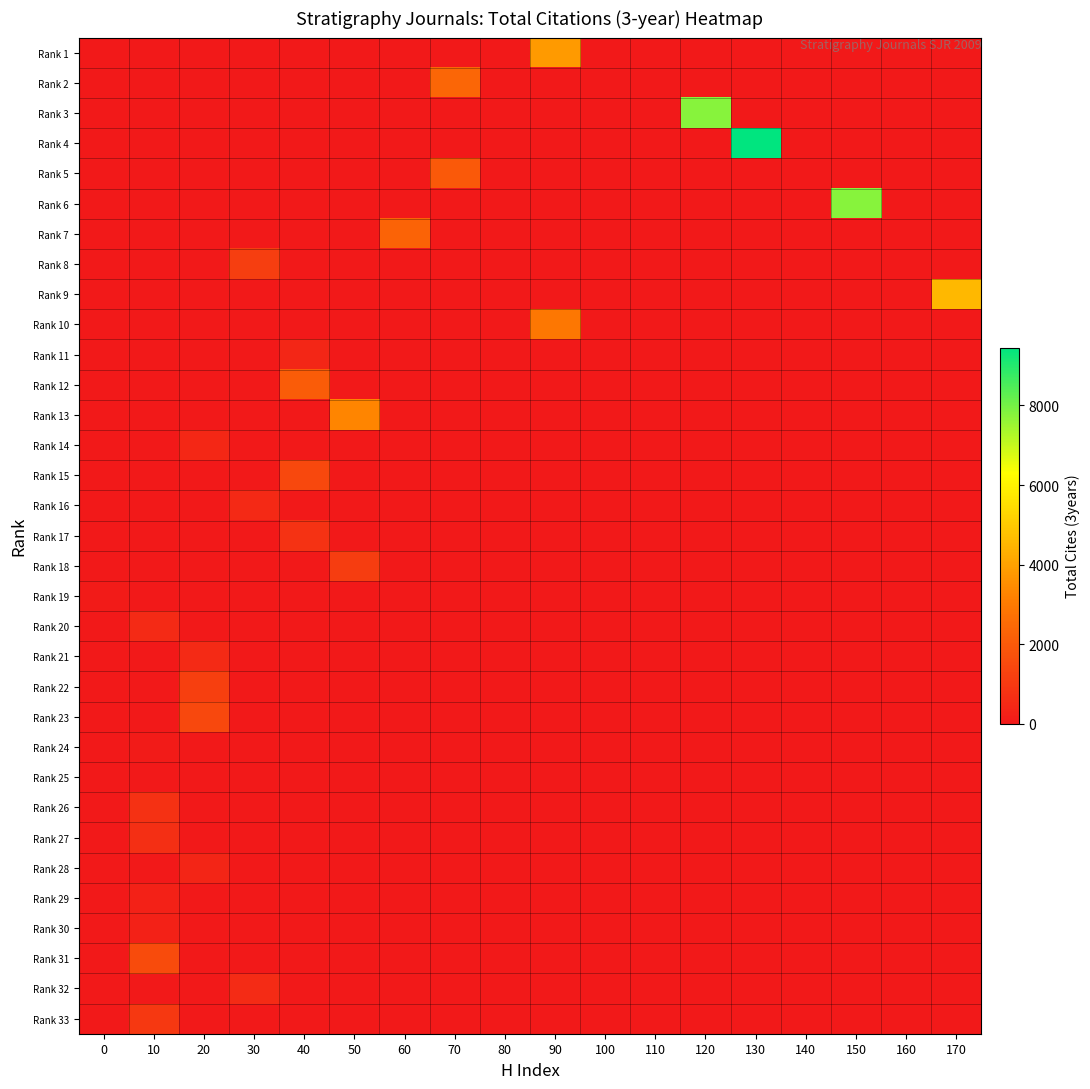

Between 140 and 60, which is larger?

140